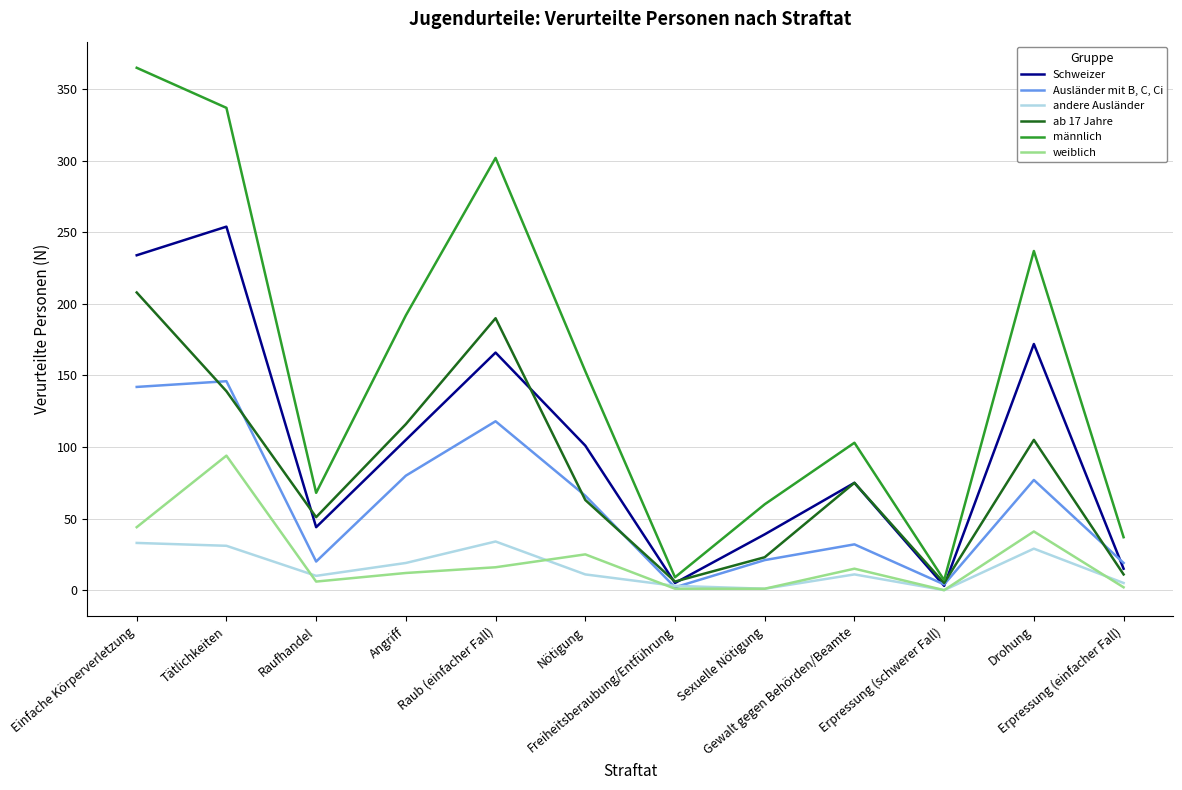

List the series in order of their peak value, highest first.

männlich, Schweizer, ab 17 Jahre, Ausländer mit B, C, Ci, weiblich, andere Ausländer